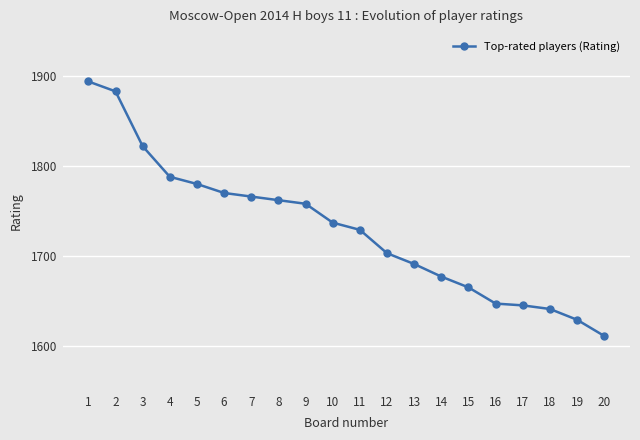

Reading left to right, transcribe all the data shown in this chart.

1894	1883	1822	1788	1780	1770	1766	1762	1758	1737	1729	1703	1691	1677	1665	1647	1645	1641	1629	1611